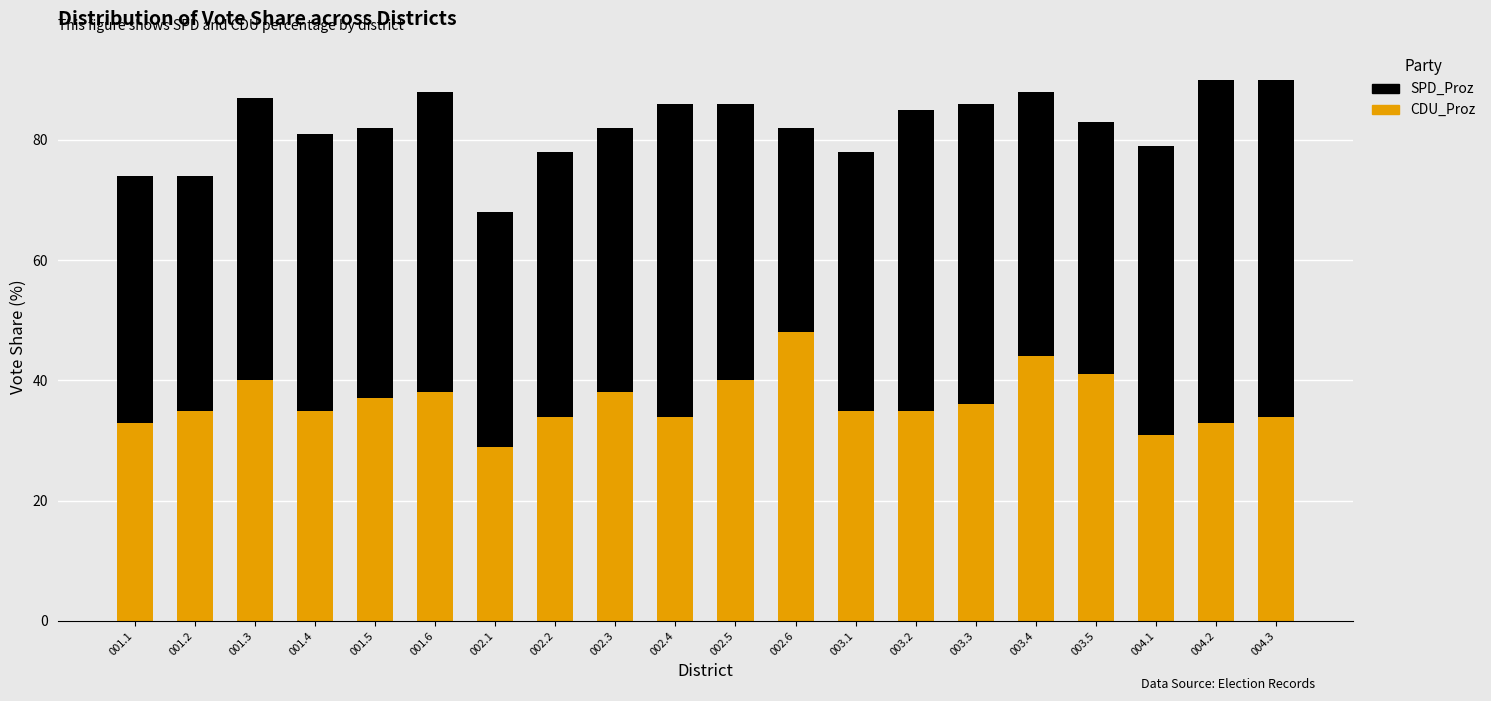

Read the CDU_Proz value at 002.3, to the nearest 10.

40